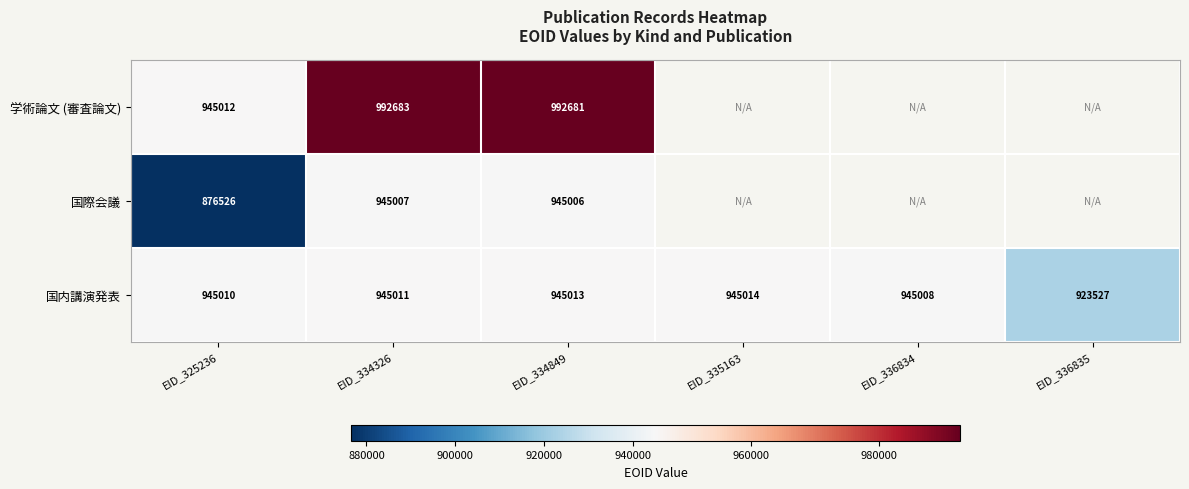

Is it true that 国際会議 equals 945006 at EID_334849?

True